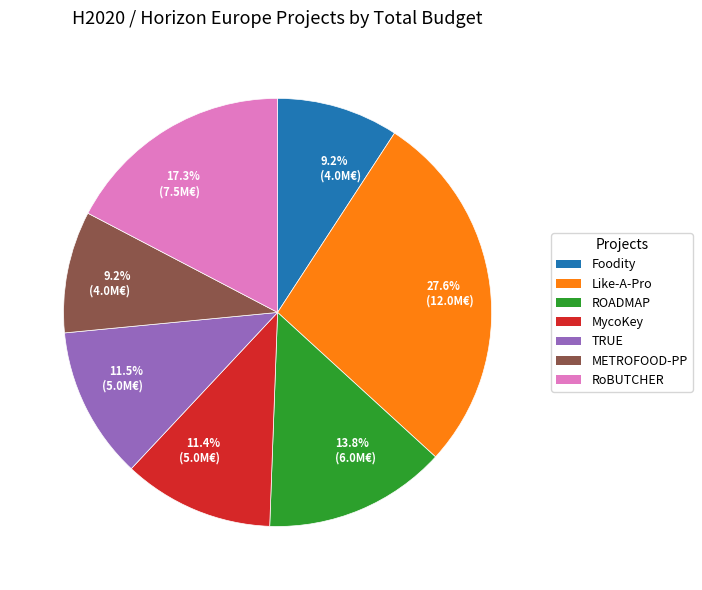

Count the number of slices in the pie.

7